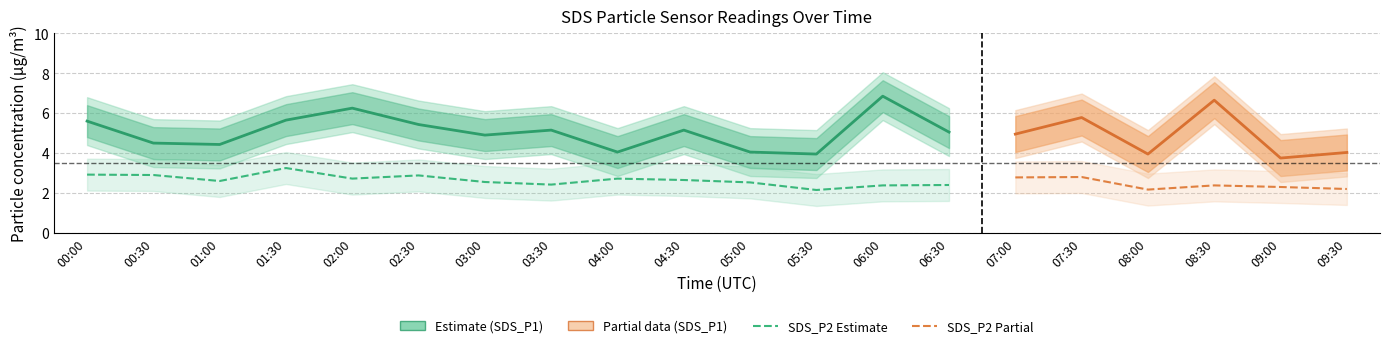

What is the label of the 3rd point from the right?

08:30